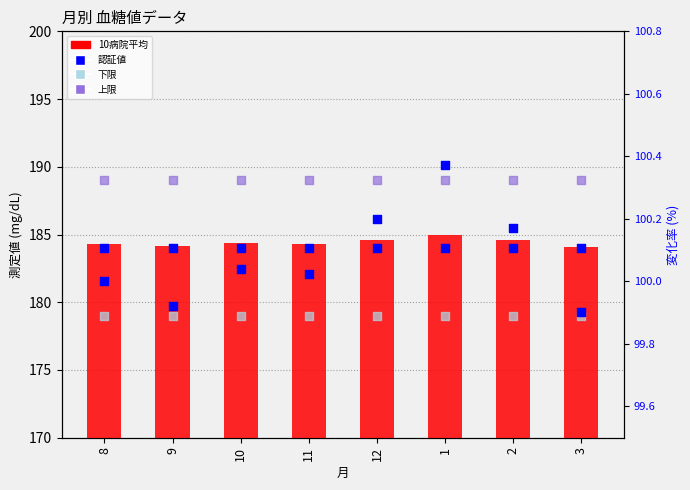

Which series reaches the maximum Y coordinate?

上限